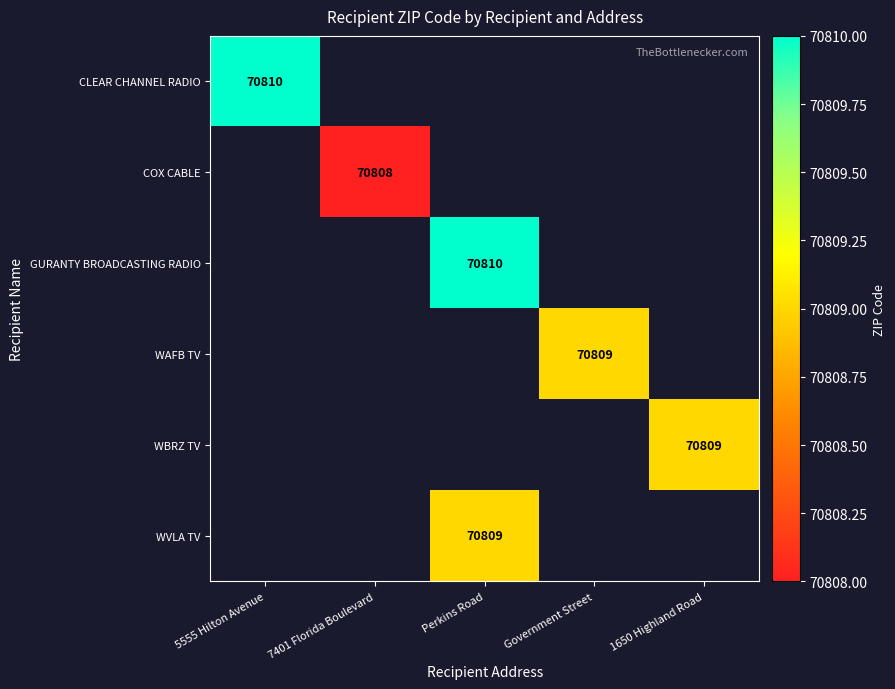

True or false: COX CABLE has a value of 36984 at 7401 Florida Boulevard.

False